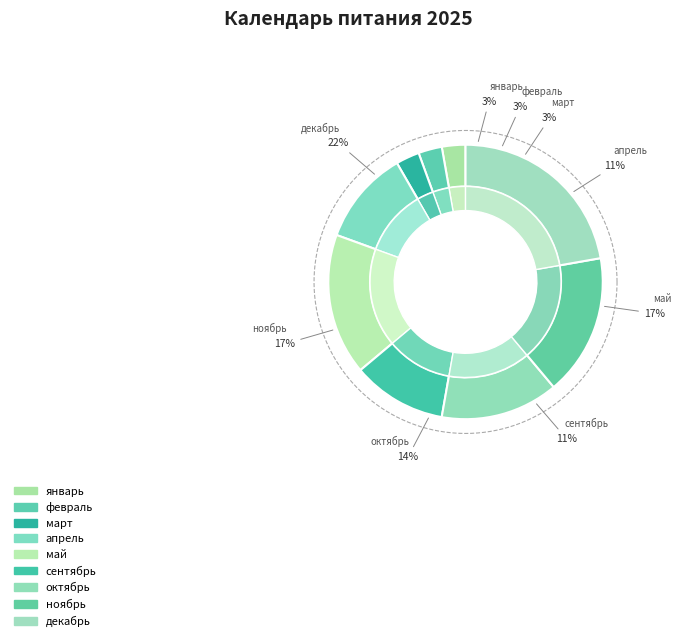

Count the number of slices in the pie.

9